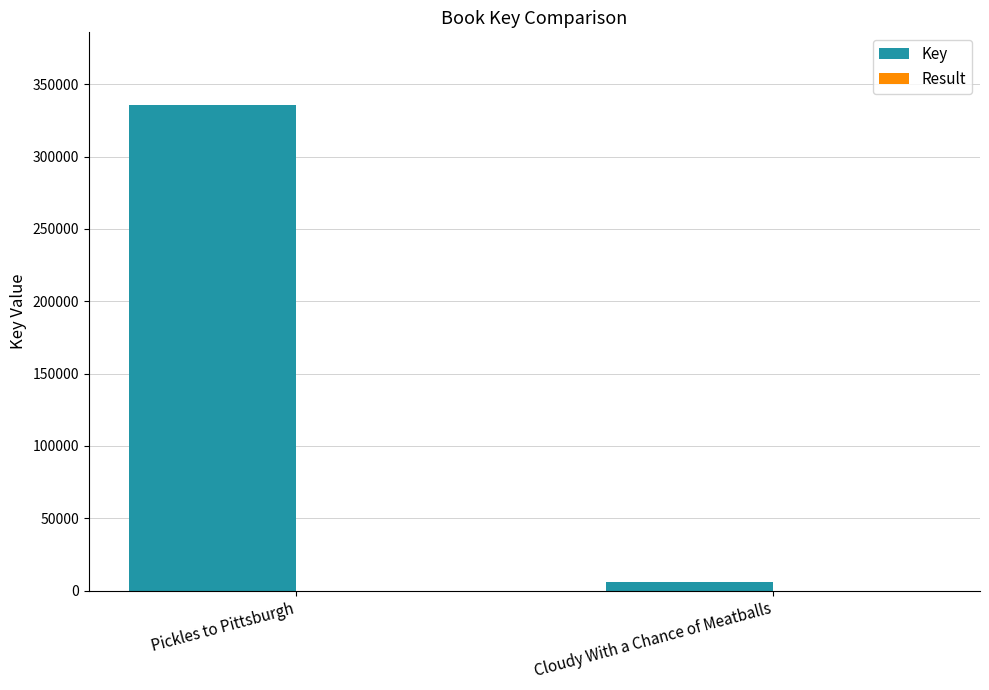

Between Pickles to Pittsburgh and Cloudy With a Chance of Meatballs, which series saw the biggest shift?

Key